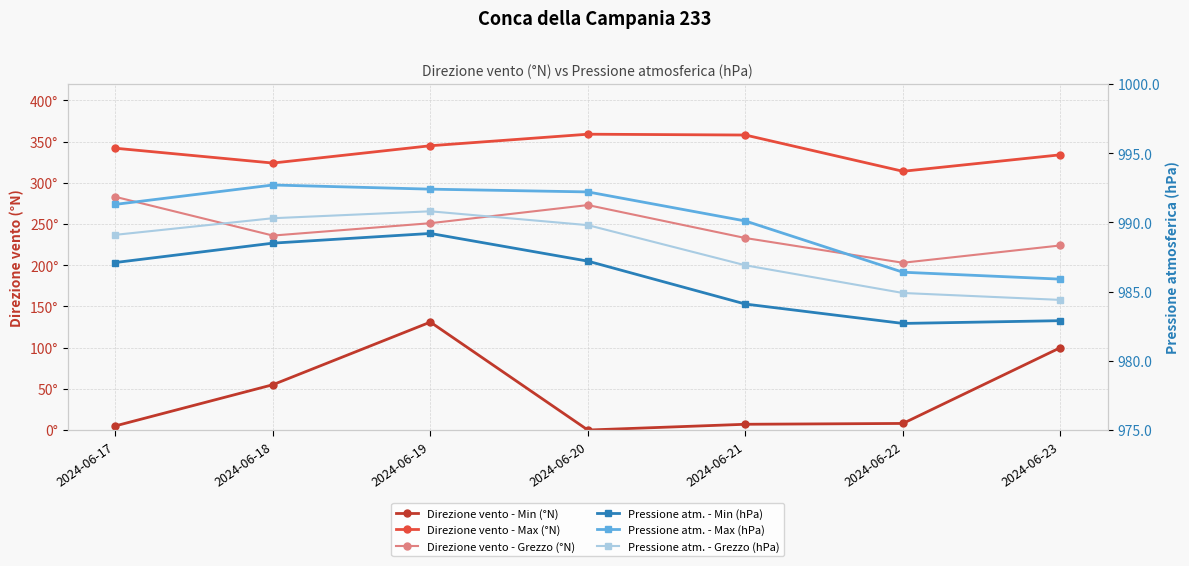

What is the difference between the maximum and minimum values in the Direzione vento - Max (°N) series?

45.0